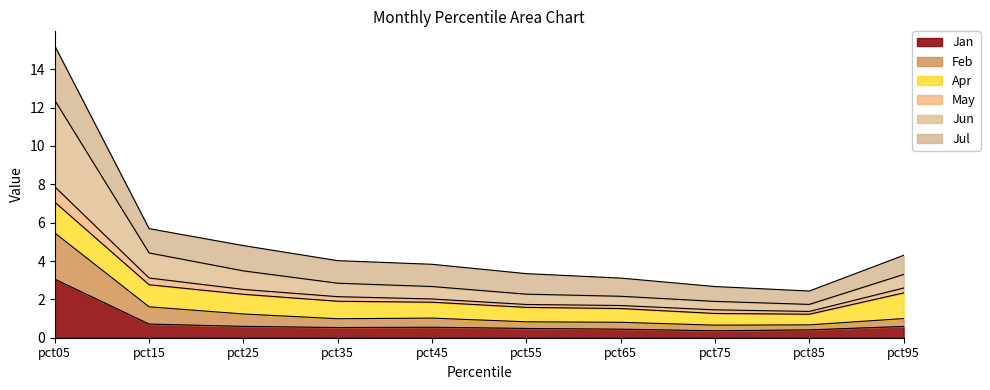

At which category is the sum across all series the highest?

pct05